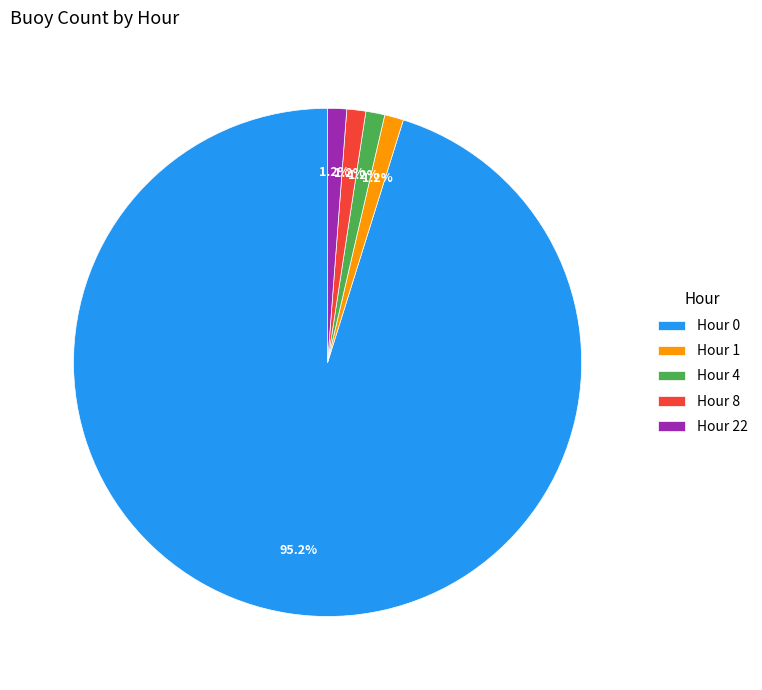

What is the majority slice?

Hour 0